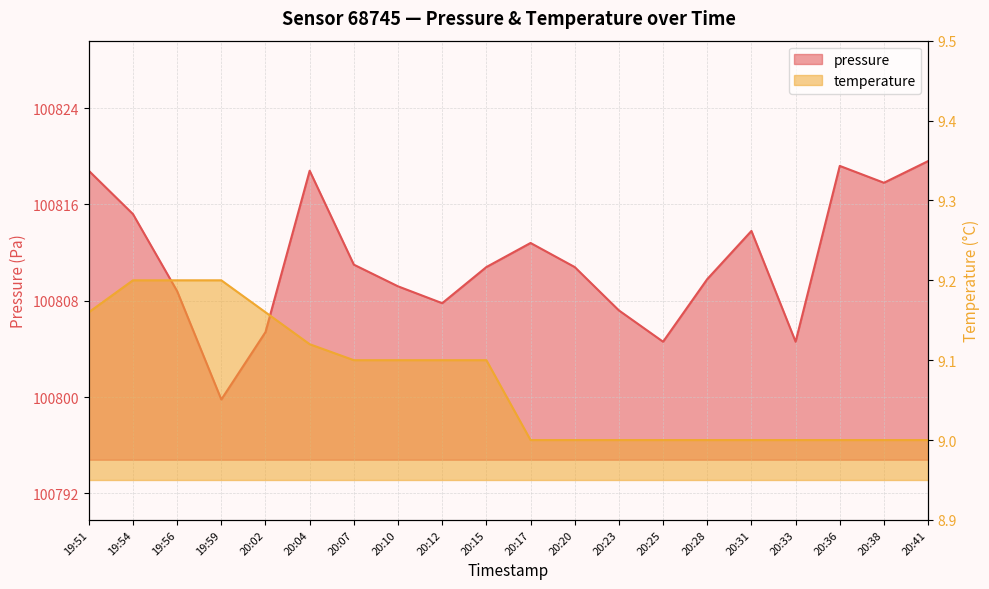

In pressure, how many points are lower than both neighbors (excluding endpoints)?

5